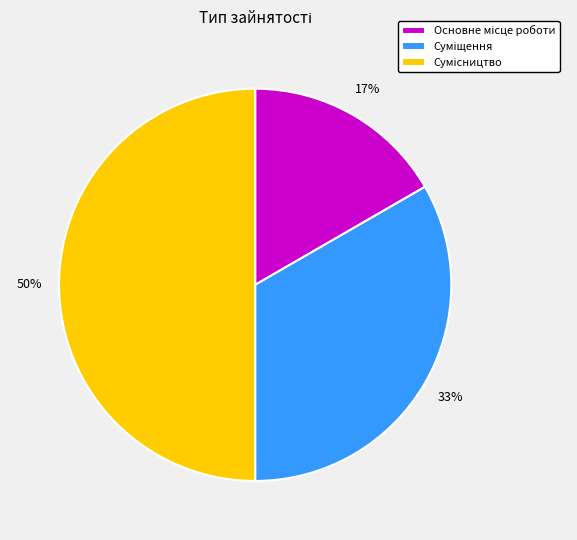

To the nearest percent, what is the difference between the largest and smallest slice percentages?

33%